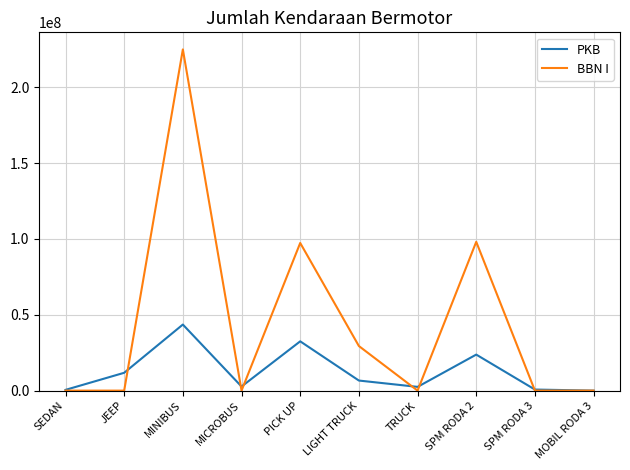

What is the difference between the PKB values at SEDAN and PICK UP?

32003409